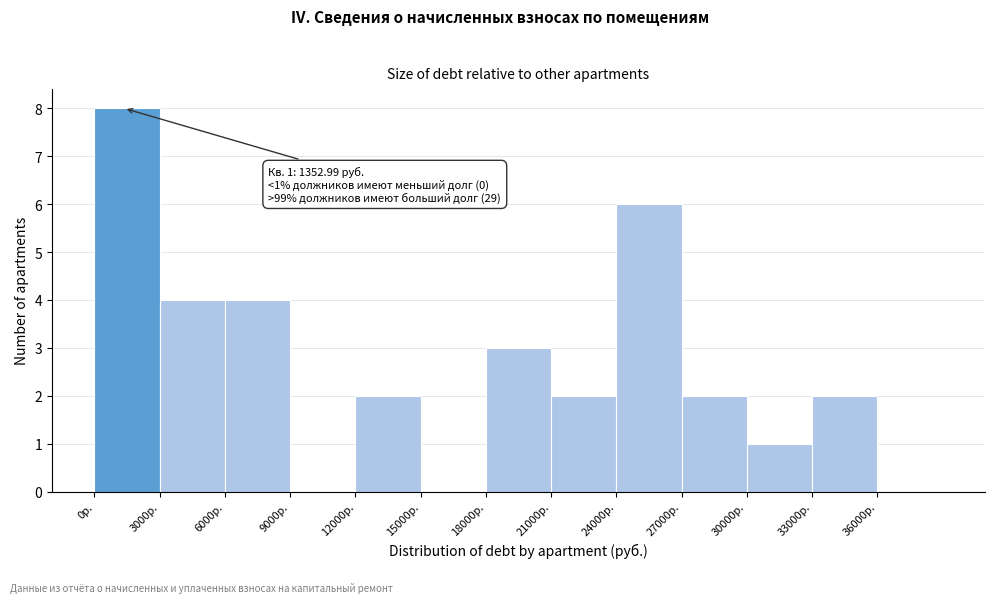

Which range on the x-axis has the tallest bar?

0 to 3000